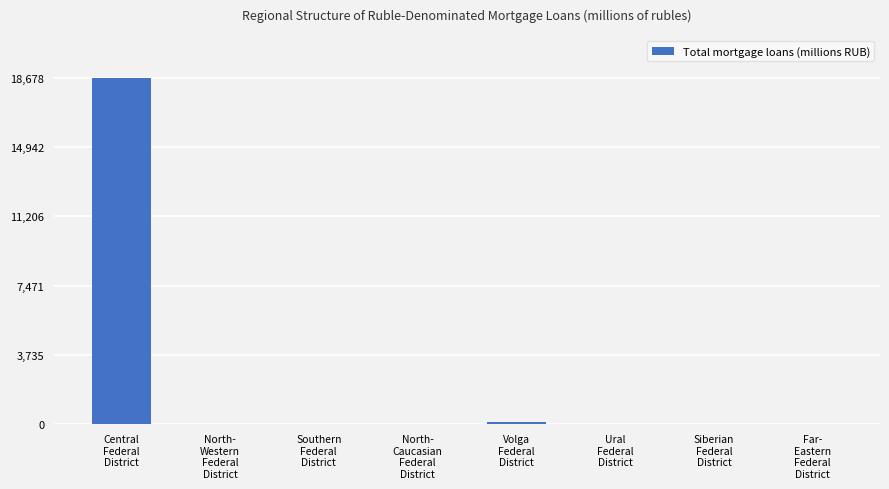

Which label corresponds to the largest value in the chart?

Central
Federal
District